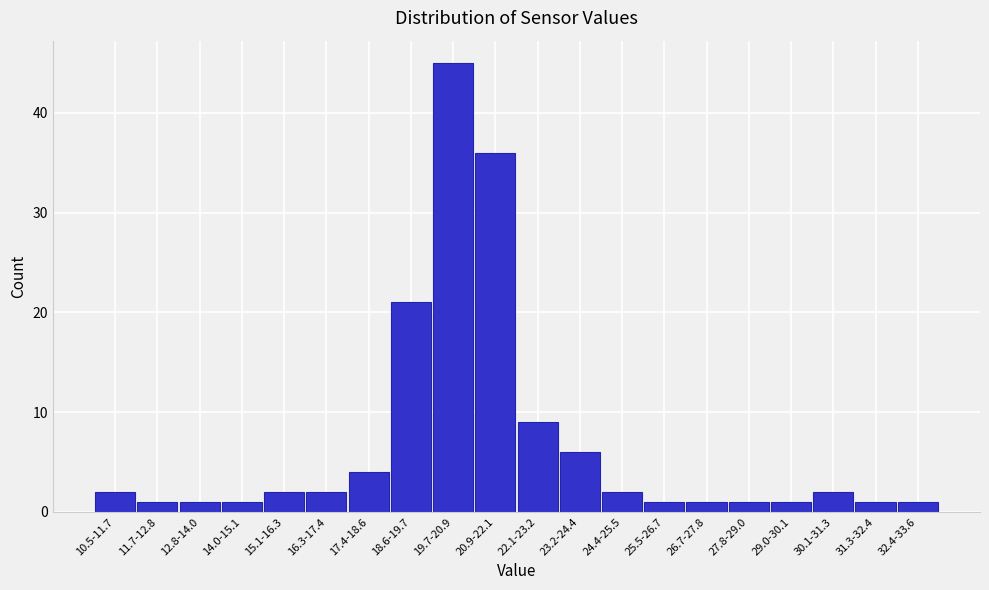

Reading left to right, extract all data points from this chart.

10.5-11.7=2	11.7-12.8=1	12.8-14.0=1	14.0-15.1=1	15.1-16.3=2	16.3-17.4=2	17.4-18.6=4	18.6-19.7=21	19.7-20.9=45	20.9-22.1=36	22.1-23.2=9	23.2-24.4=6	24.4-25.5=2	25.5-26.7=1	26.7-27.8=1	27.8-29.0=1	29.0-30.1=1	30.1-31.3=2	31.3-32.4=1	32.4-33.6=1